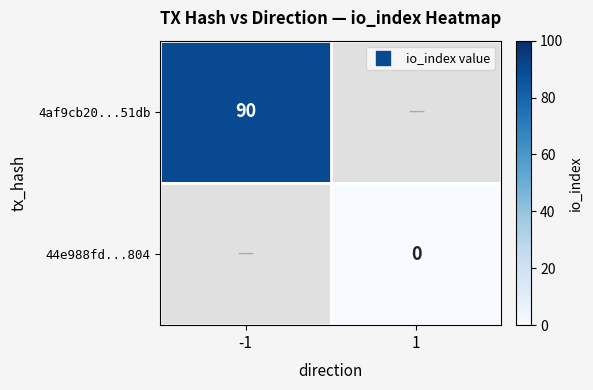

What is the maximum value shown in the chart?

90.0